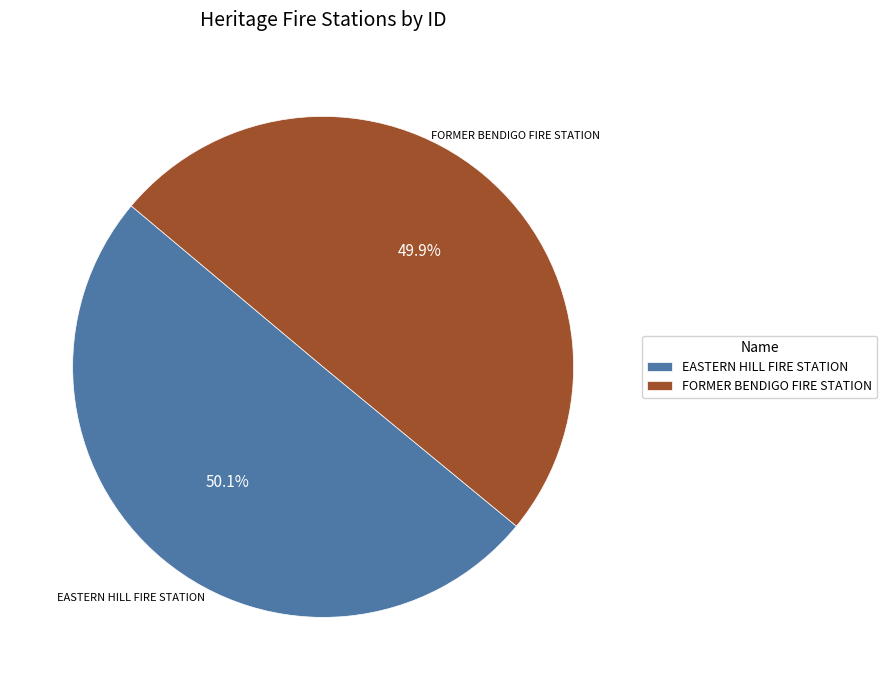

The FORMER BENDIGO FIRE STATION slice represents 50% of the pie. True or false?

True